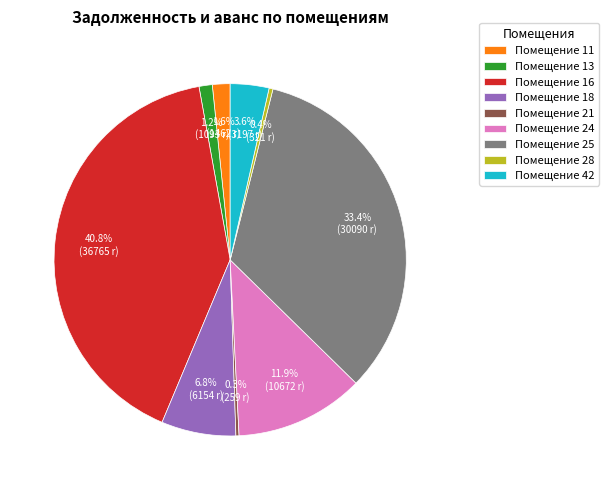

To the nearest percent, what is the average slice percentage?

11%